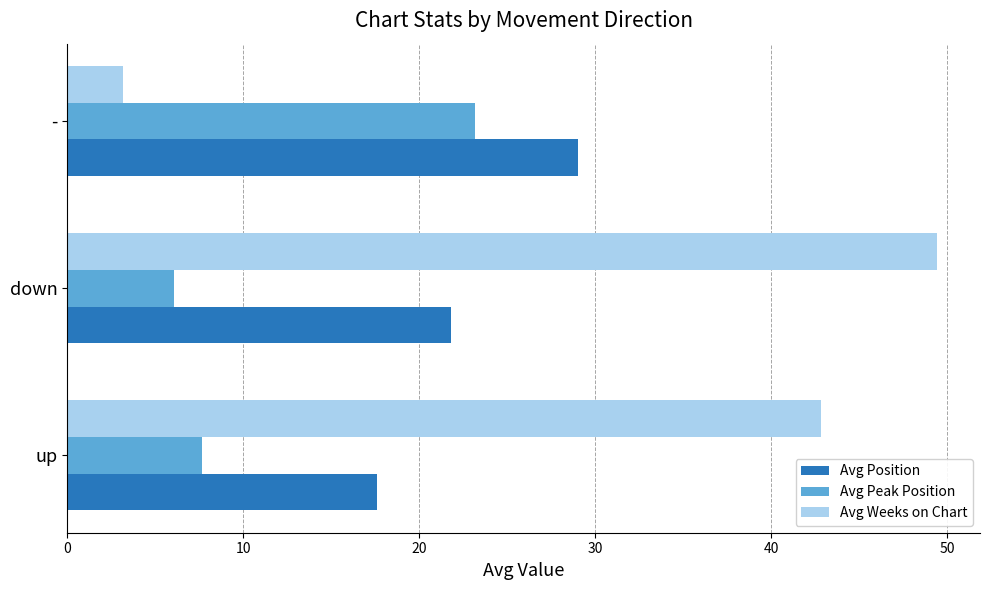

Which category has the lowest value in the Avg Peak Position series?

down